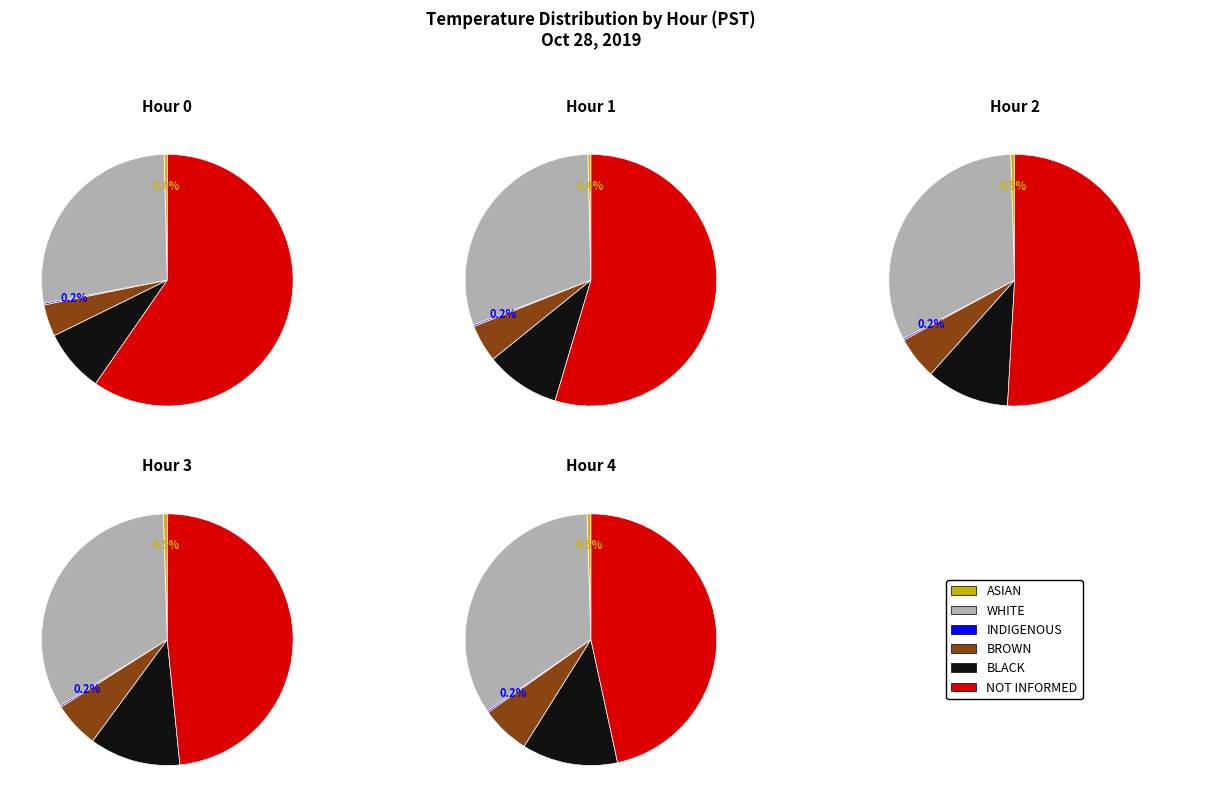

Which has a higher value, 4 or 2?

4